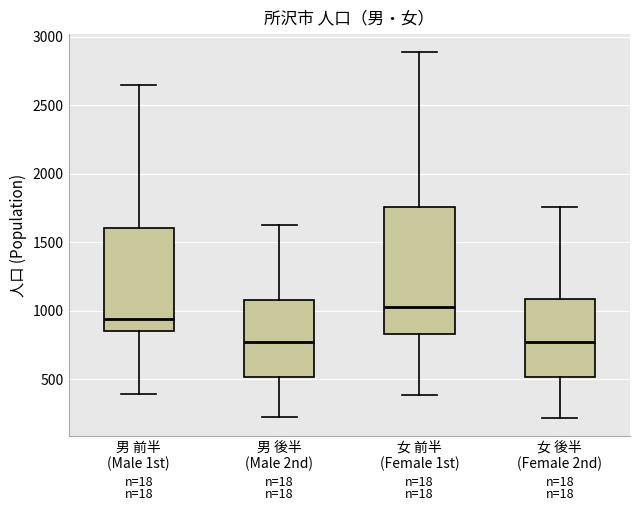

Where does the upper whisker of the box for 女 前半 (Female 1st) end on the y-axis? The values are not printed on the chart, so give them approximately, as read against the axis.

2900